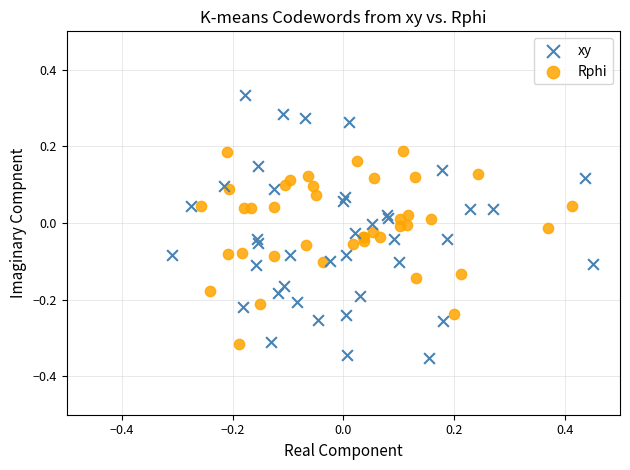

Which series reaches the maximum Y coordinate?

xy